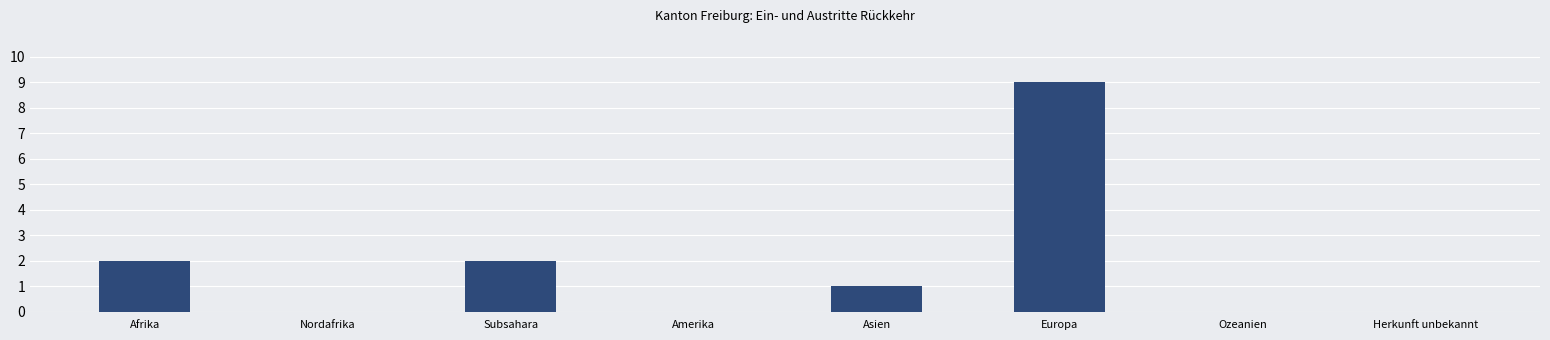

What is the change in value from Nordafrika to Europa?

+9